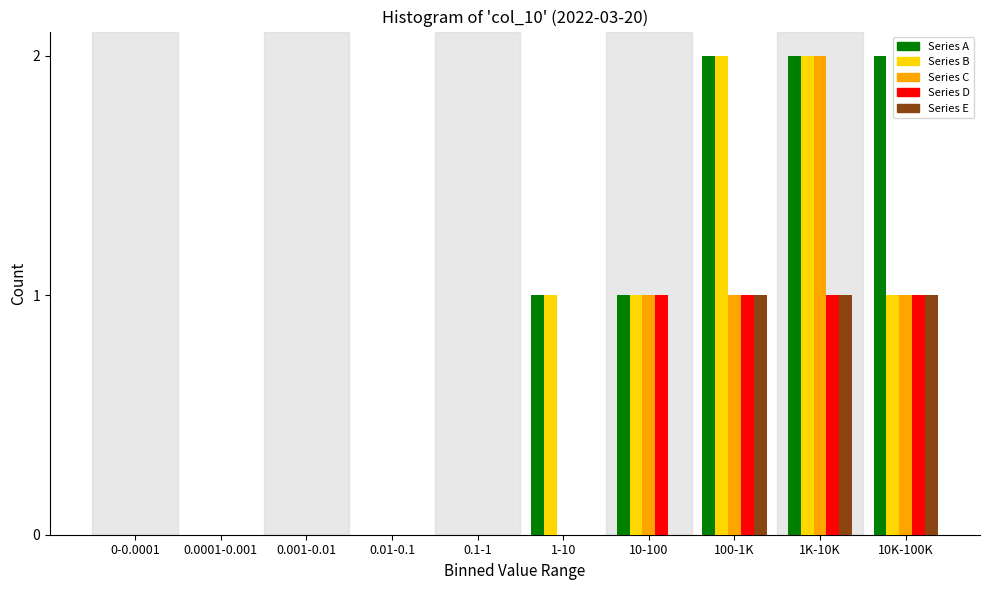

True or false: Series A has a value of 0 at 0.01-0.1.

True